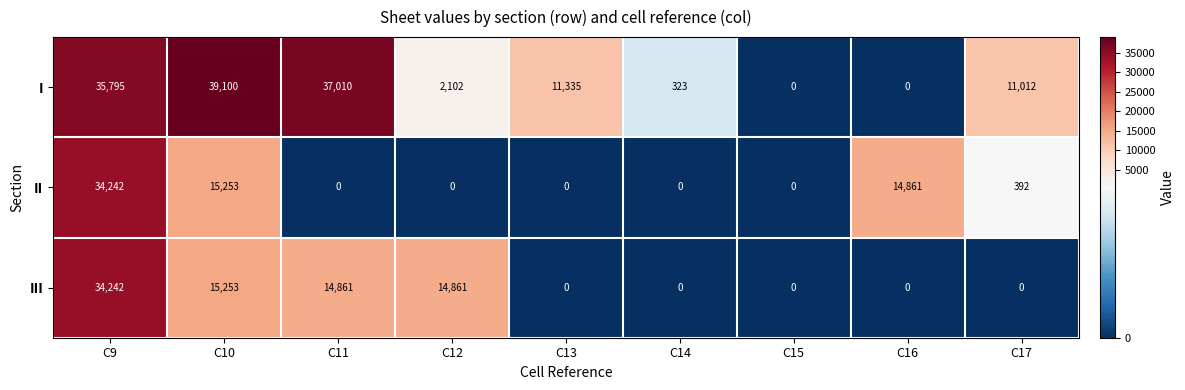

What is the average value of the II series?

7194